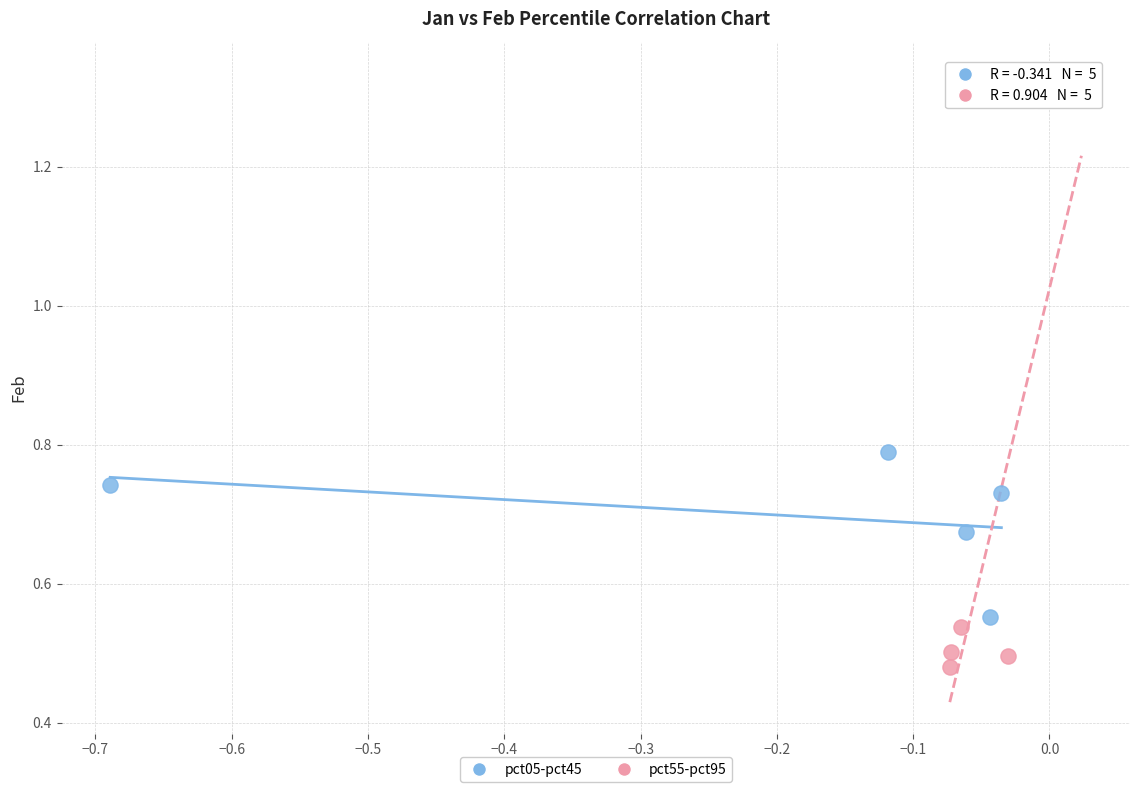

Which series contains the lowest Y value?

pct55-pct95